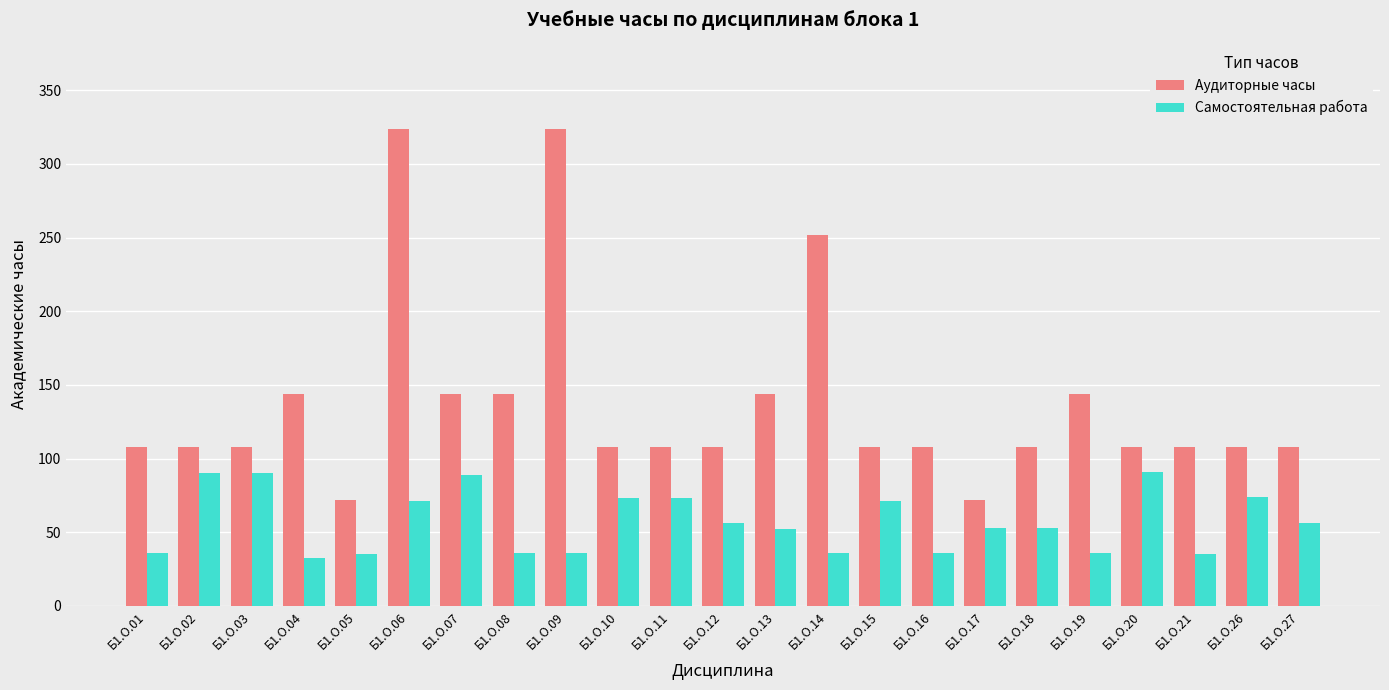

What is the greatest value displayed?

324.0